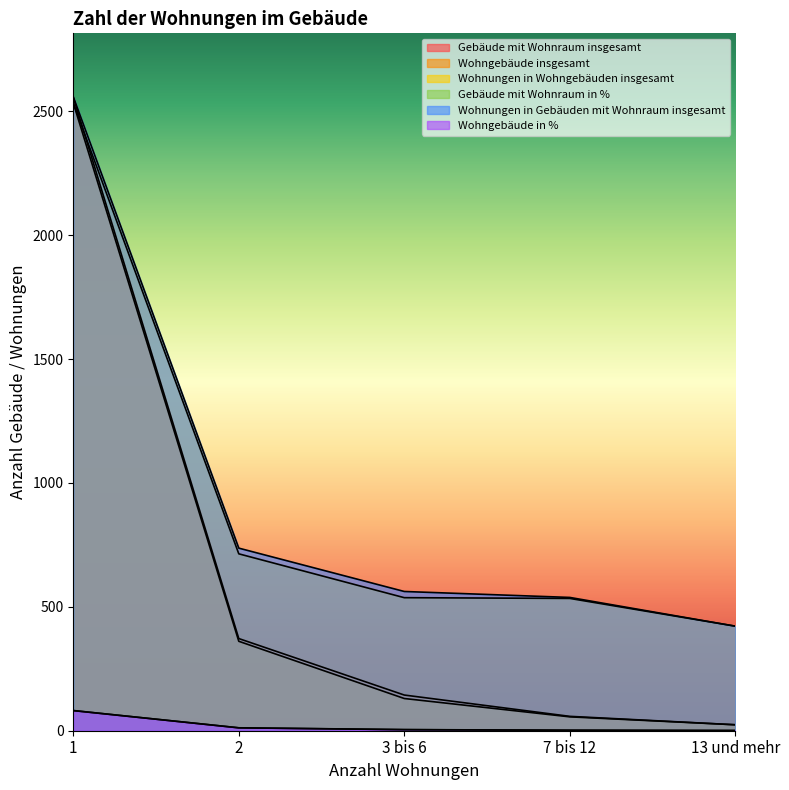

Count the number of data series in this chart.

6